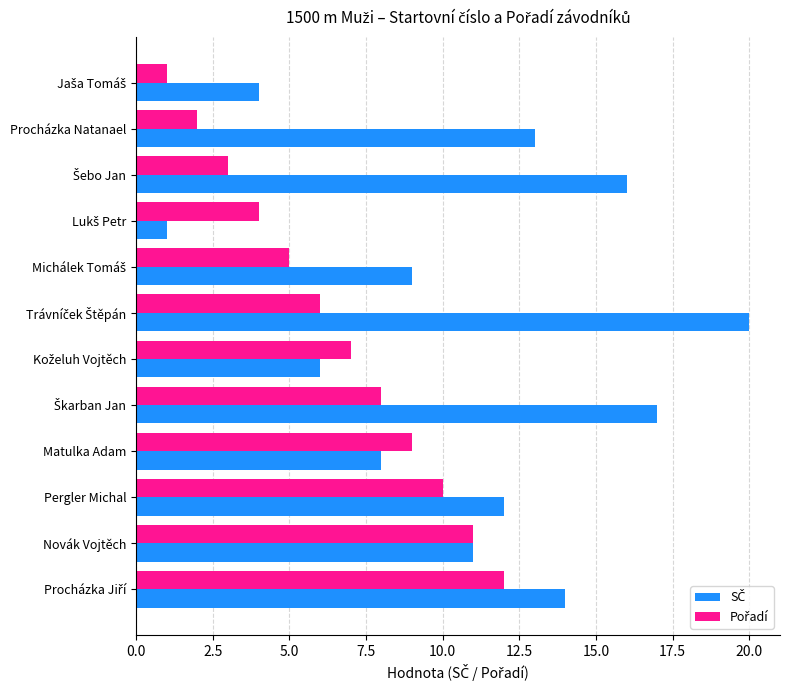

Count the number of data series in this chart.

2